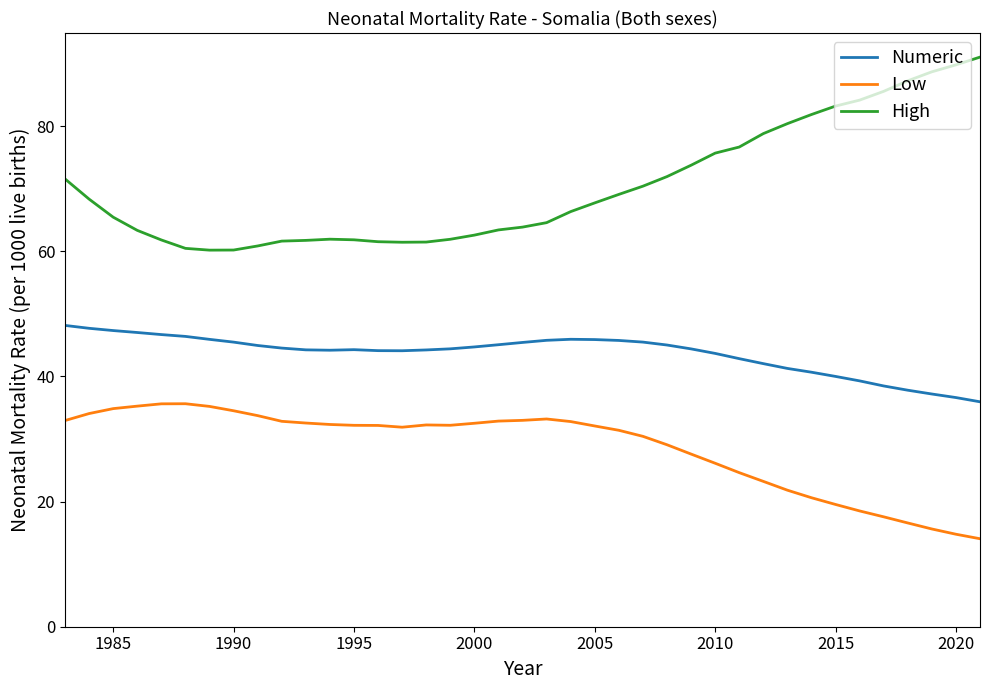

True or false: Numeric and Low intersect in this chart.

False